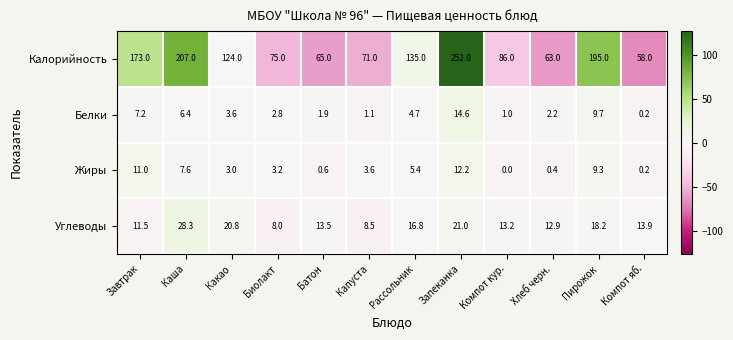

What is the total value across all series at Компот кур.?

100.2